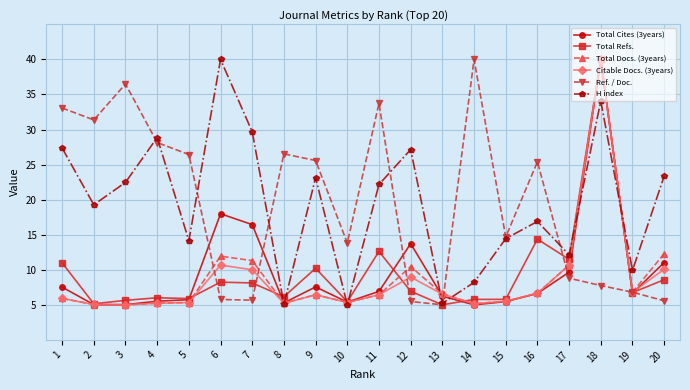

At which category is the sum across all series the highest?

18